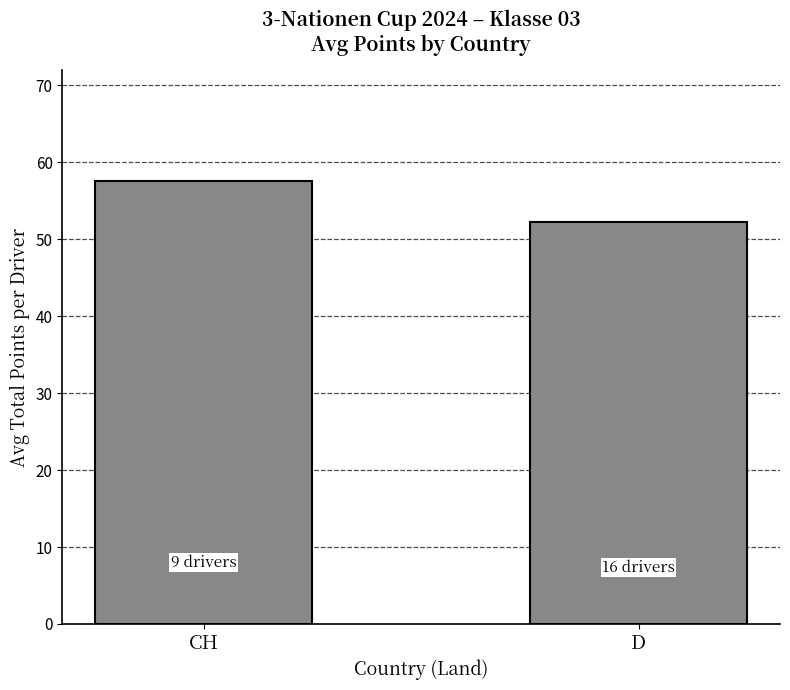

Approximately how many times larger is the value at D compared to CH?

0.9